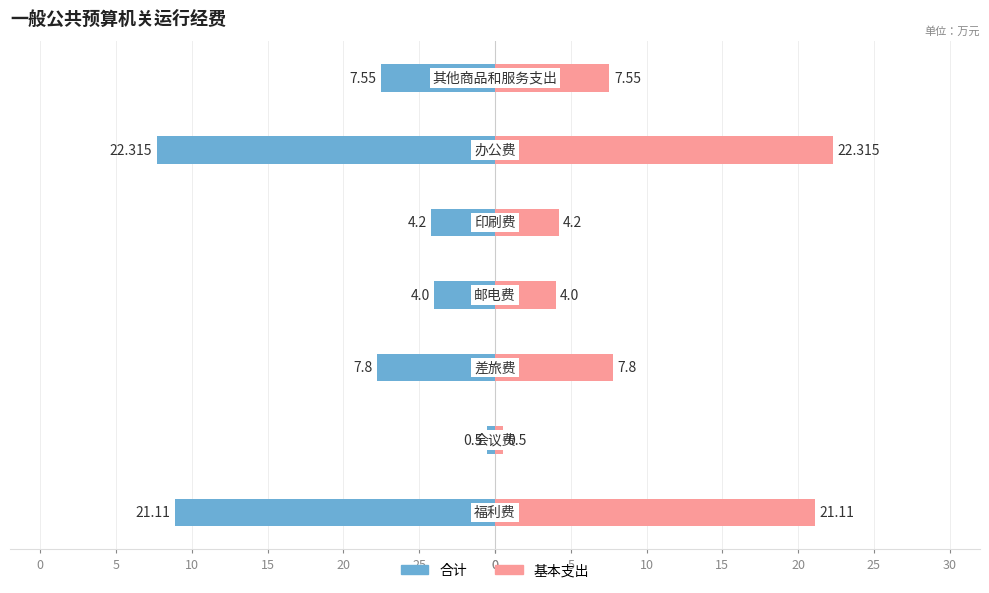

What are all the series names shown in the legend?

合计, 基本支出